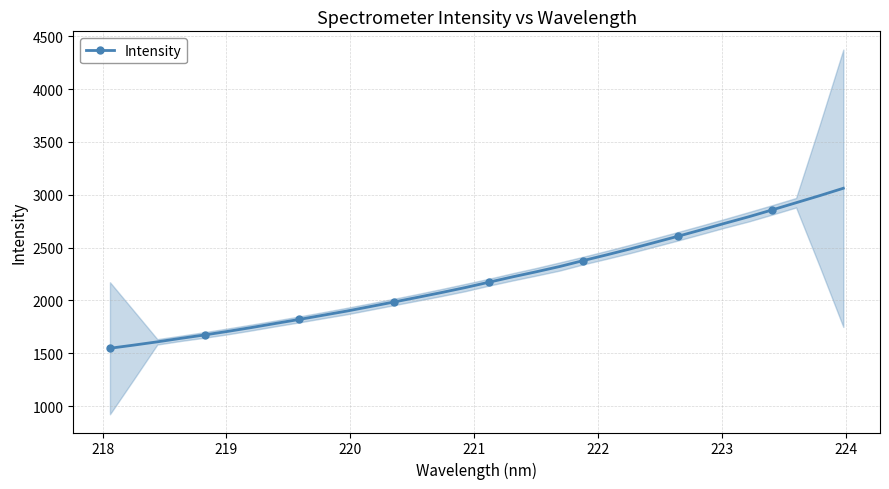

How many categories are shown in the chart?

32